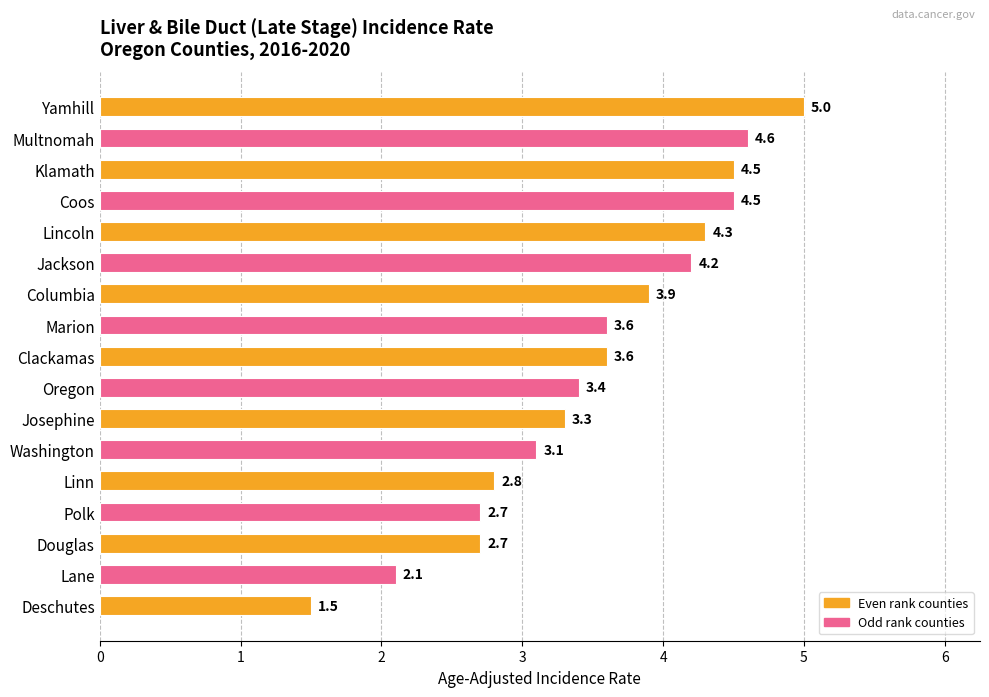

The chart shows a value of 4.5 at Klamath. True or false?

True